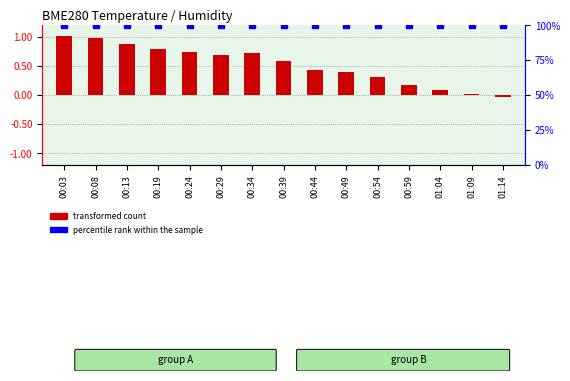

Which series has the largest total across all categories?

percentile rank within the sample